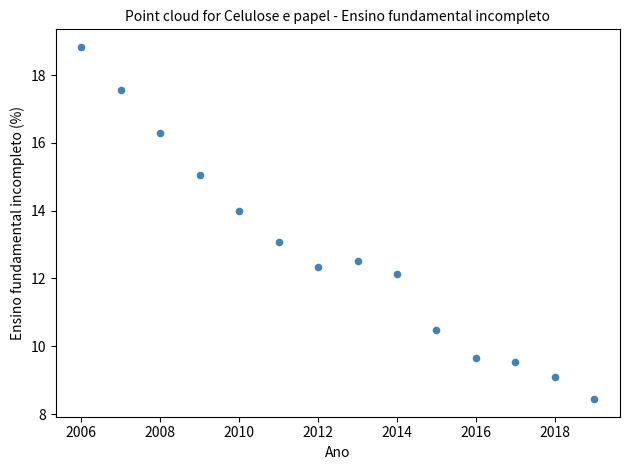

What is the range of Y values (max minus min)?

10.4